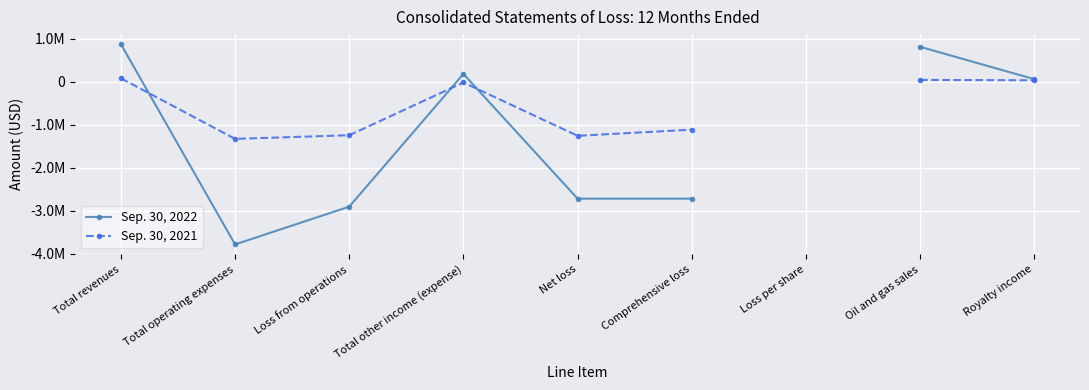

What is the label of the 5th point from the right?

Net loss